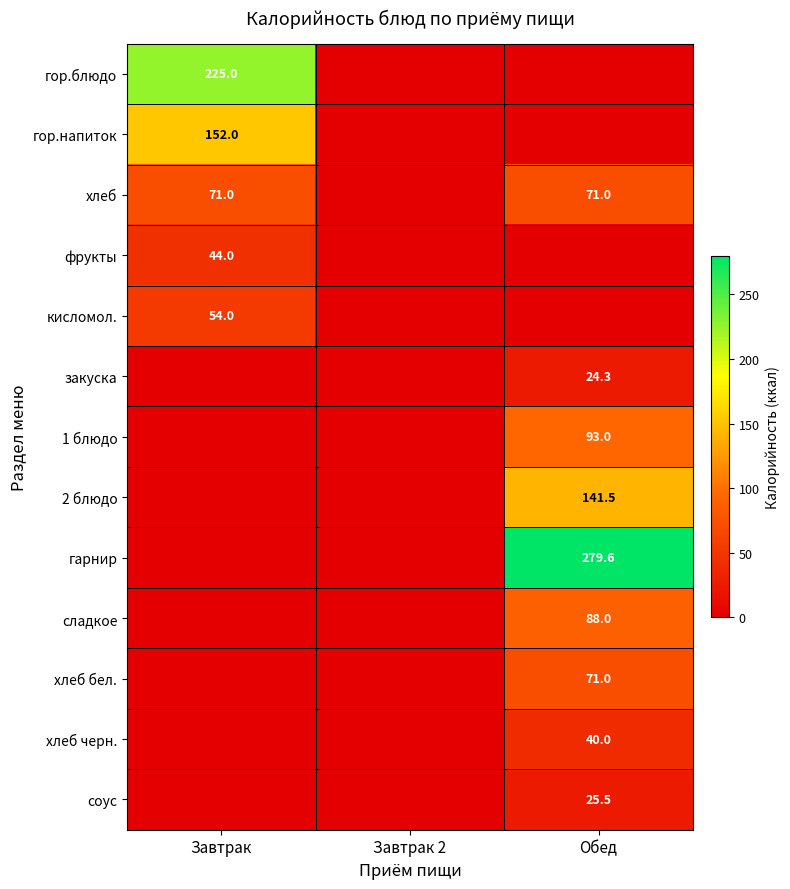

Is the value of 1 блюдо at Обед greater than the value of сладкое at Обед?

Yes